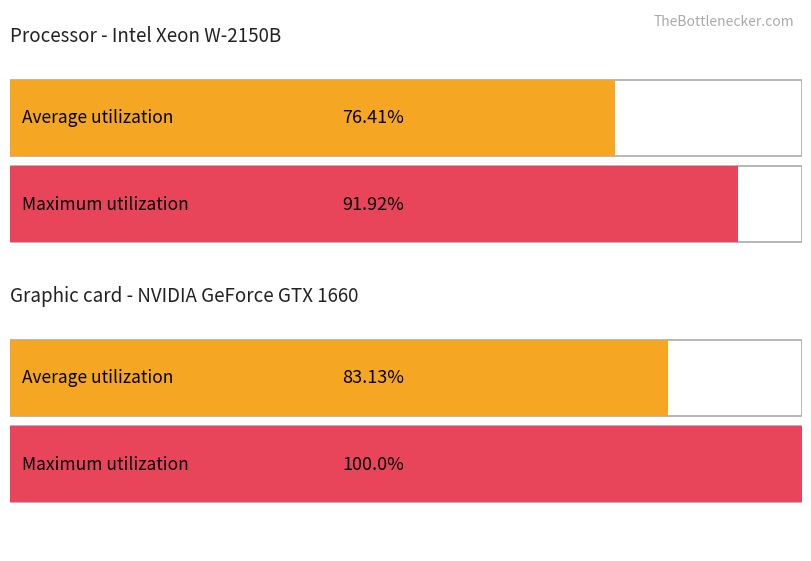

At how many categories does at least one series exceed 84?

2